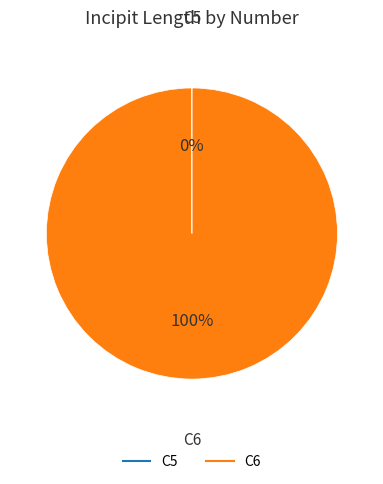

What is the majority slice?

C6